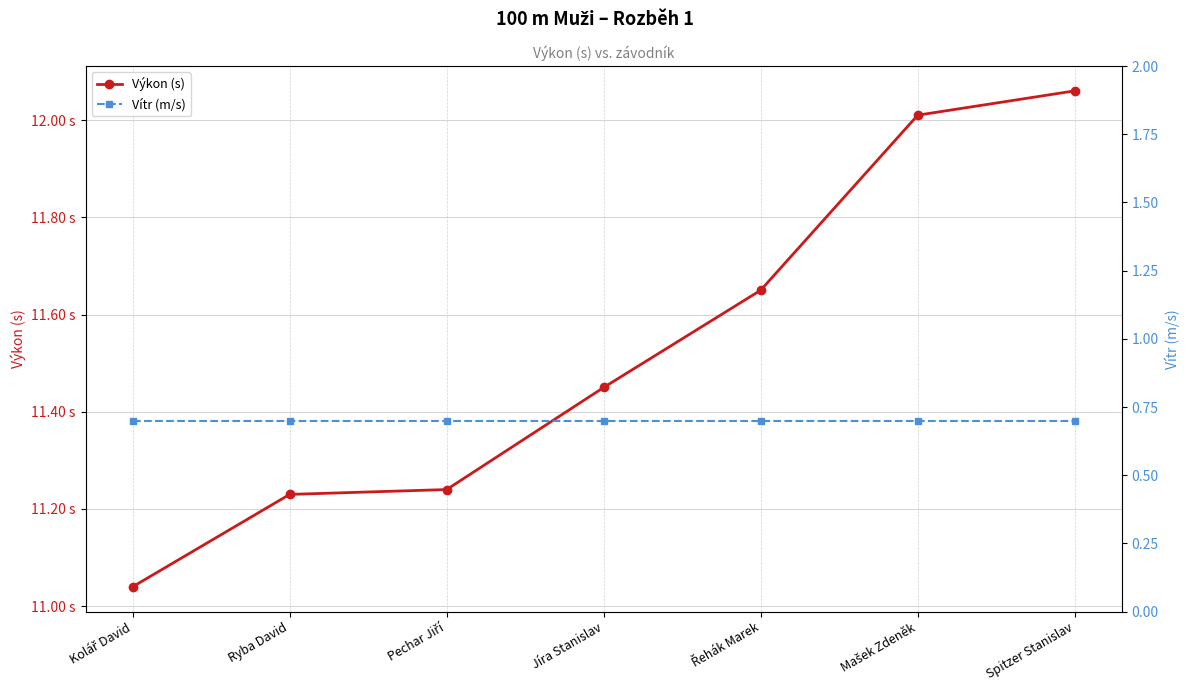

True or false: Vítr (m/s) and Výkon (s) intersect in this chart.

False